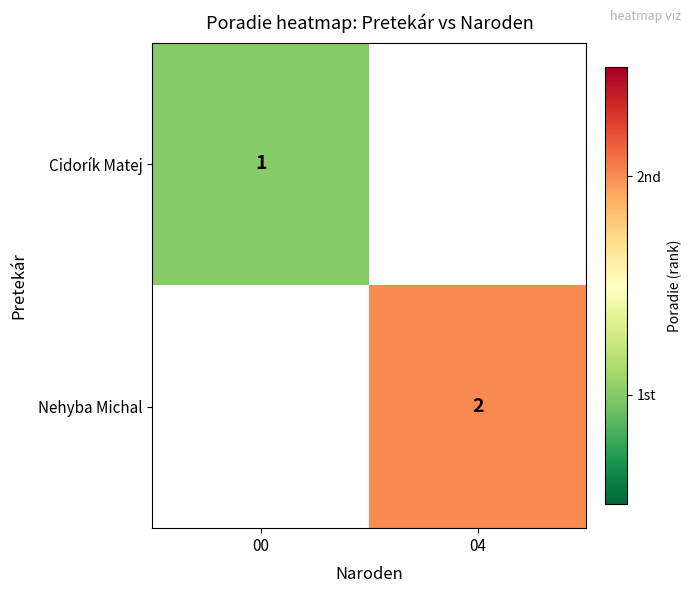

Is it true that Nehyba Michal equals 2 at 04?

True